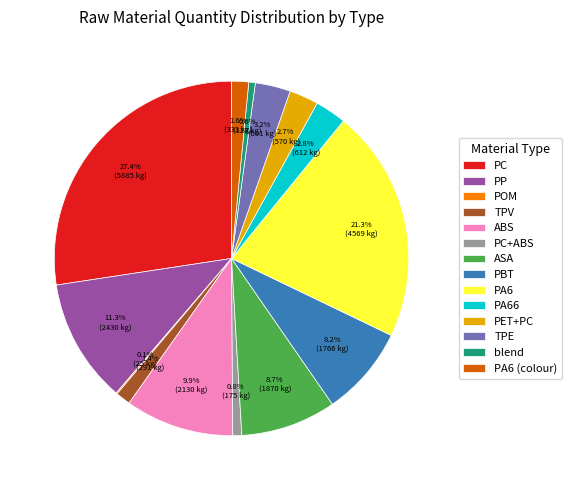

Which category has the biggest portion of the pie?

PC